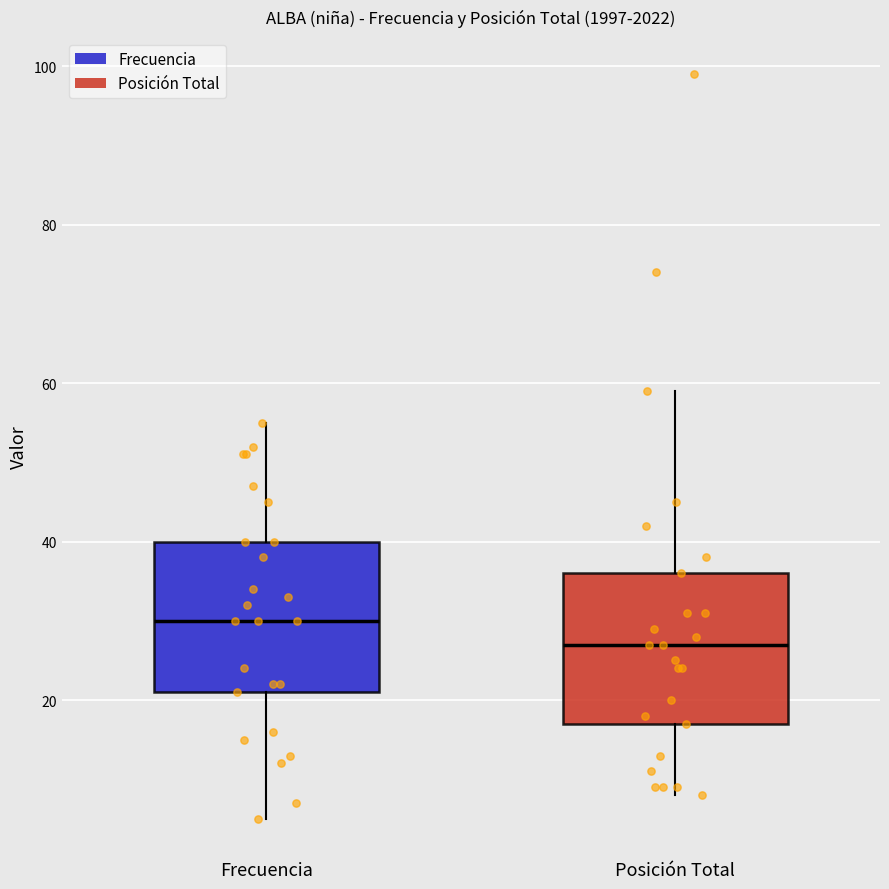

Where is the upper edge of the box for Posición Total on the y-axis? The values are not printed on the chart, so give them approximately, as read against the axis.

36